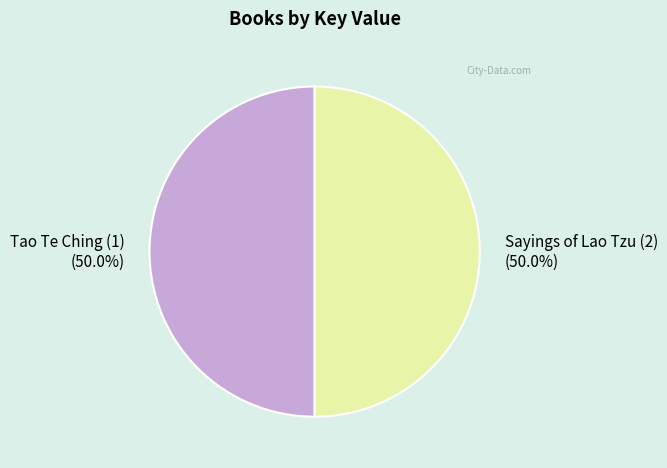

Is the sum of Sayings of Lao Tzu (2) and Tao Te Ching (1) greater than half?

Yes